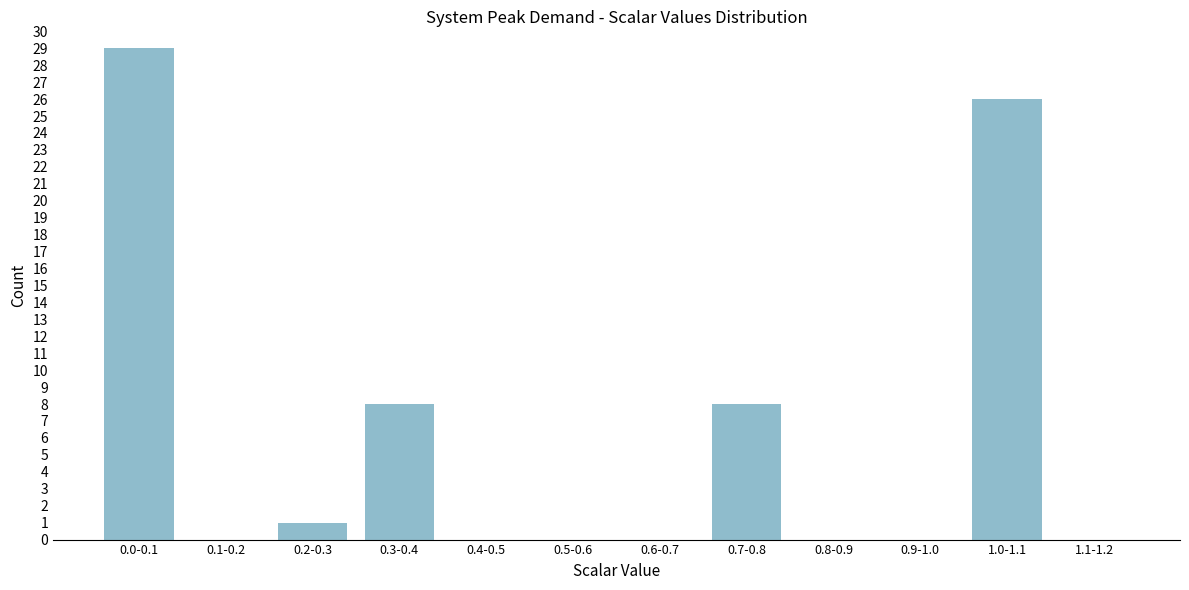

Reading left to right, extract all data points from this chart.

0.0-0.1=29	0.1-0.2=0	0.2-0.3=1	0.3-0.4=8	0.4-0.5=0	0.5-0.6=0	0.6-0.7=0	0.7-0.8=8	0.8-0.9=0	0.9-1.0=0	1.0-1.1=26	1.1-1.2=0